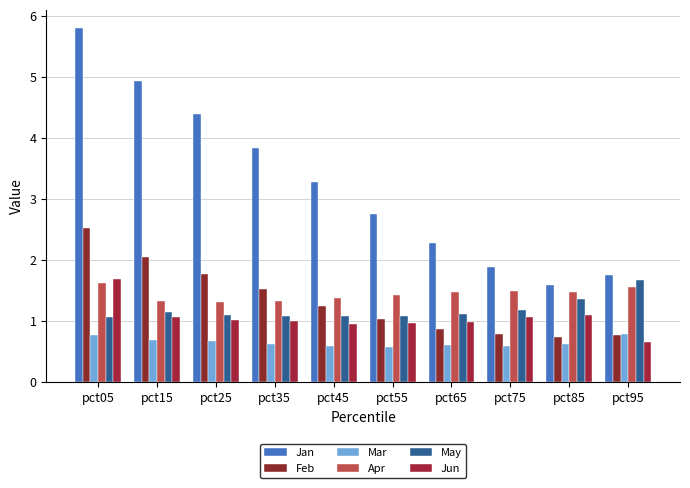

Reading right to left, what are all the values shown in this chart?

Jan: pct95=1.7	pct85=1.6	pct75=1.9	pct65=2.3	pct55=2.8	pct45=3.3	pct35=3.8	pct25=4.4	pct15=4.9	pct05=5.8
Feb: pct95=0.8	pct85=0.7	pct75=0.8	pct65=0.9	pct55=1.0	pct45=1.3	pct35=1.5	pct25=1.8	pct15=2.0	pct05=2.5
Mar: pct95=0.8	pct85=0.6	pct75=0.6	pct65=0.6	pct55=0.6	pct45=0.6	pct35=0.6	pct25=0.7	pct15=0.7	pct05=0.8
Apr: pct95=1.6	pct85=1.5	pct75=1.5	pct65=1.5	pct55=1.4	pct45=1.4	pct35=1.3	pct25=1.3	pct15=1.3	pct05=1.6
May: pct95=1.7	pct85=1.4	pct75=1.2	pct65=1.1	pct55=1.1	pct45=1.1	pct35=1.1	pct25=1.1	pct15=1.1	pct05=1.1
Jun: pct95=0.7	pct85=1.1	pct75=1.1	pct65=1.0	pct55=1.0	pct45=1.0	pct35=1.0	pct25=1.0	pct15=1.1	pct05=1.7